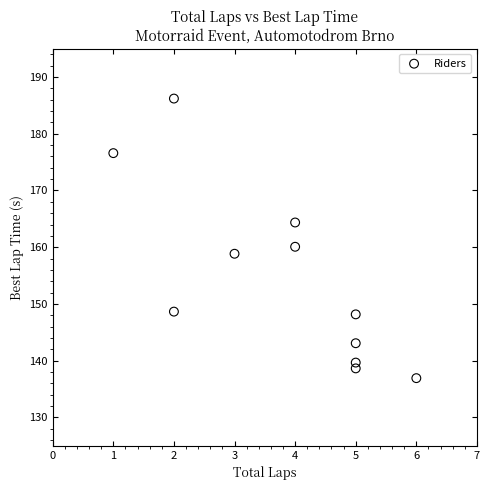

What Y value in the scatter plot is closest to 161?

160.1